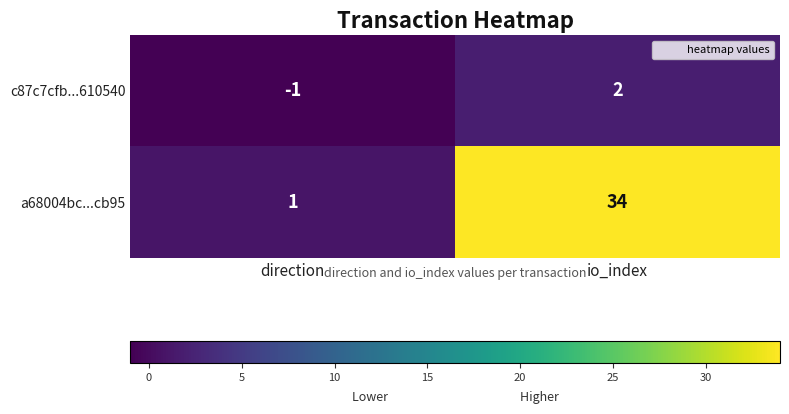

Reading left to right, what are all the values shown in this chart?

c87c7cfb...610540: -1	2
a68004bc...cb95: 1	34